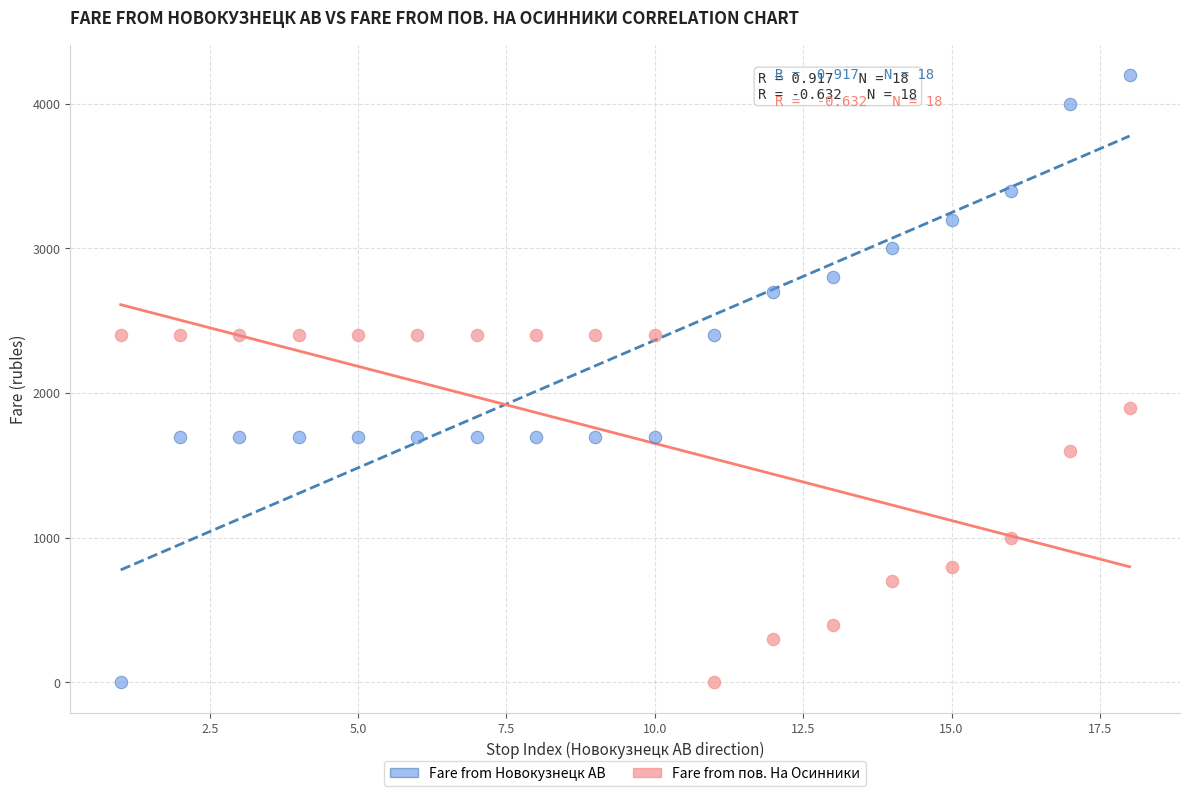

Which series has the largest Y range (max minus min)?

Fare from Новокузнецк АВ